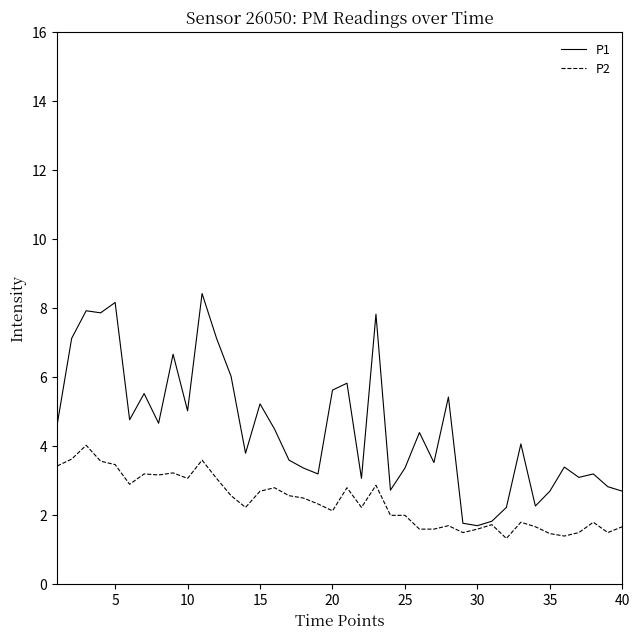

In P1, how many points are lower than both neighbors (excluding endpoints)?

12